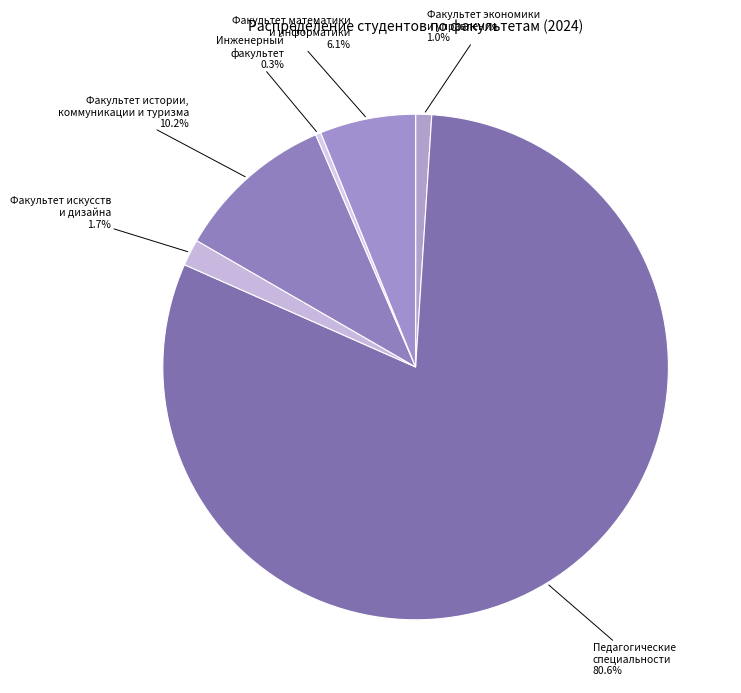

Which category accounts for the majority?

Педагогические специальности